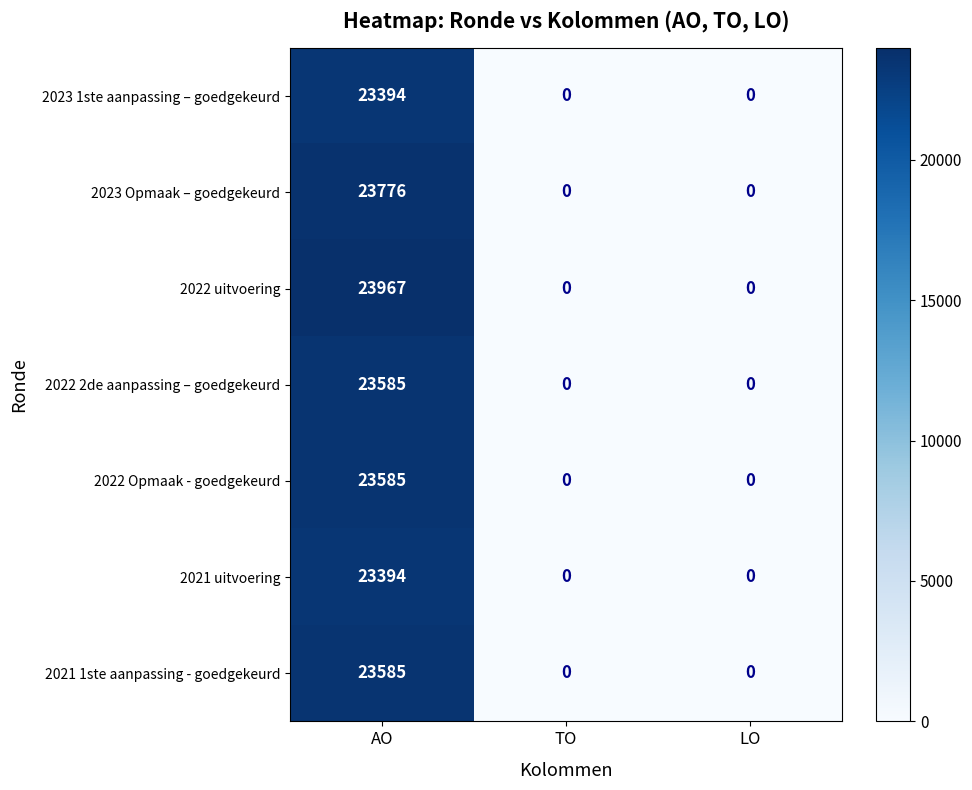

Count the 2022 Opmaak - goedgekeurd values in the range 0 to 23585.

3